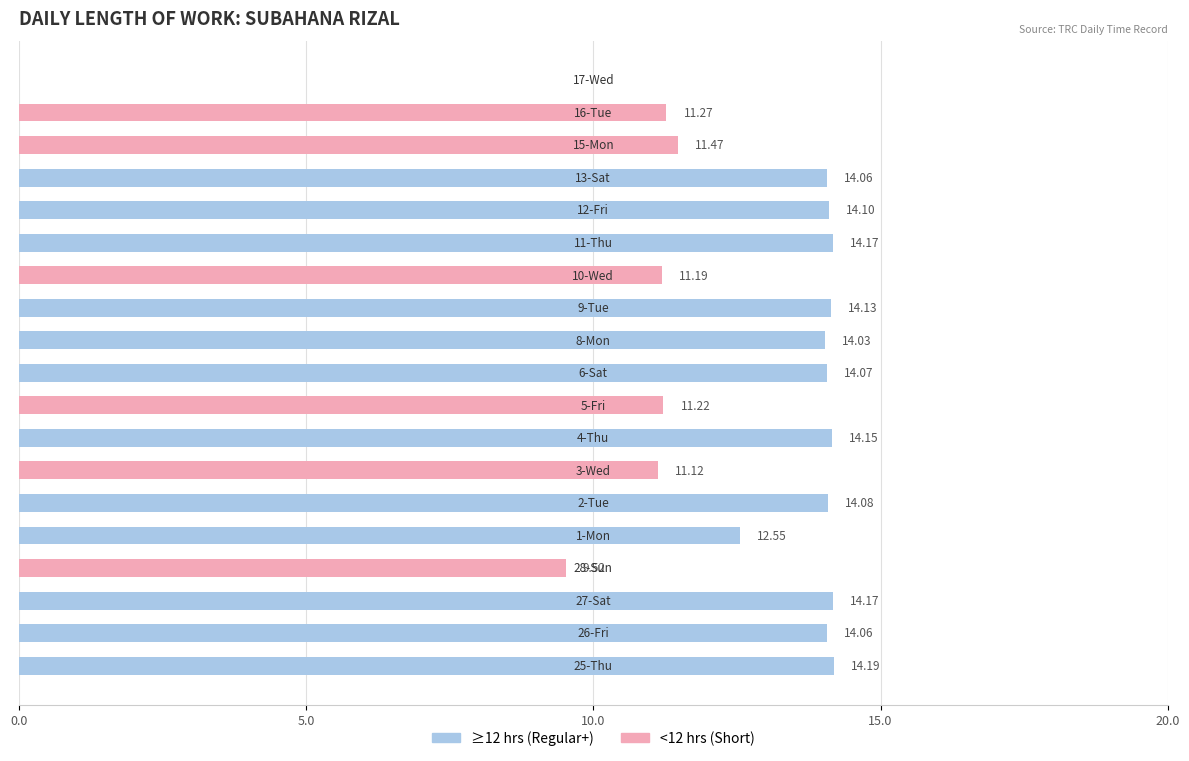

What is the sum of all values?

233.6